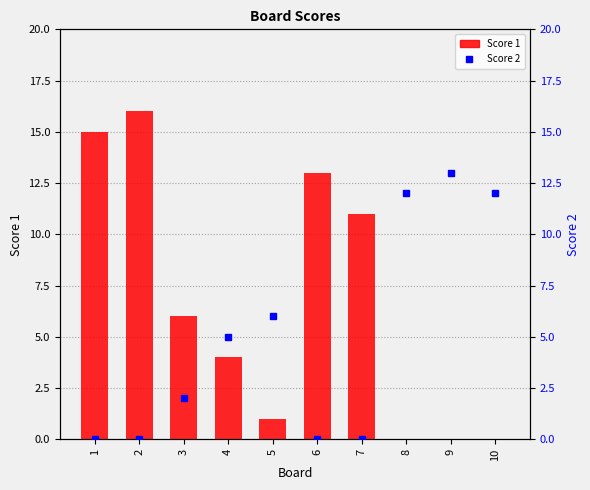

At which category is the sum across all series the highest?

2